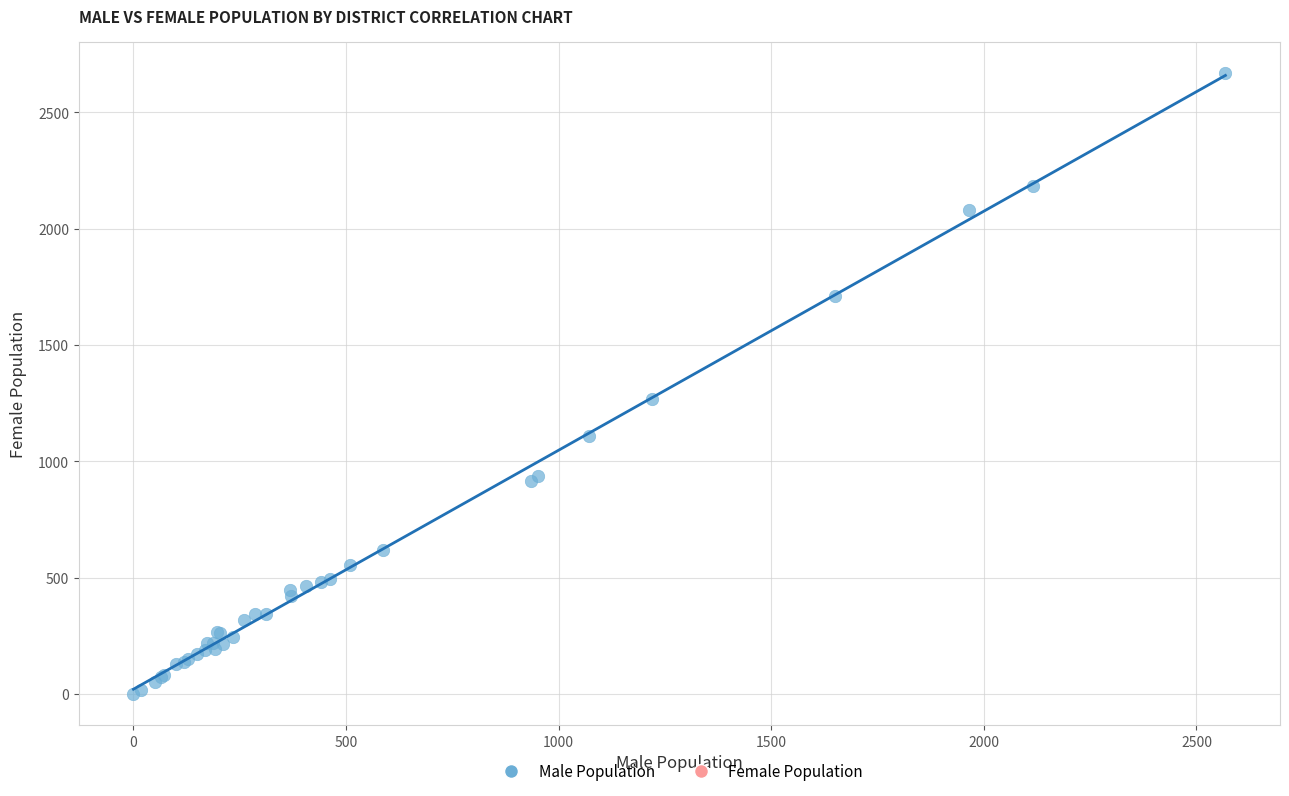

What Y value in the scatter plot is closest to 1335?

1269